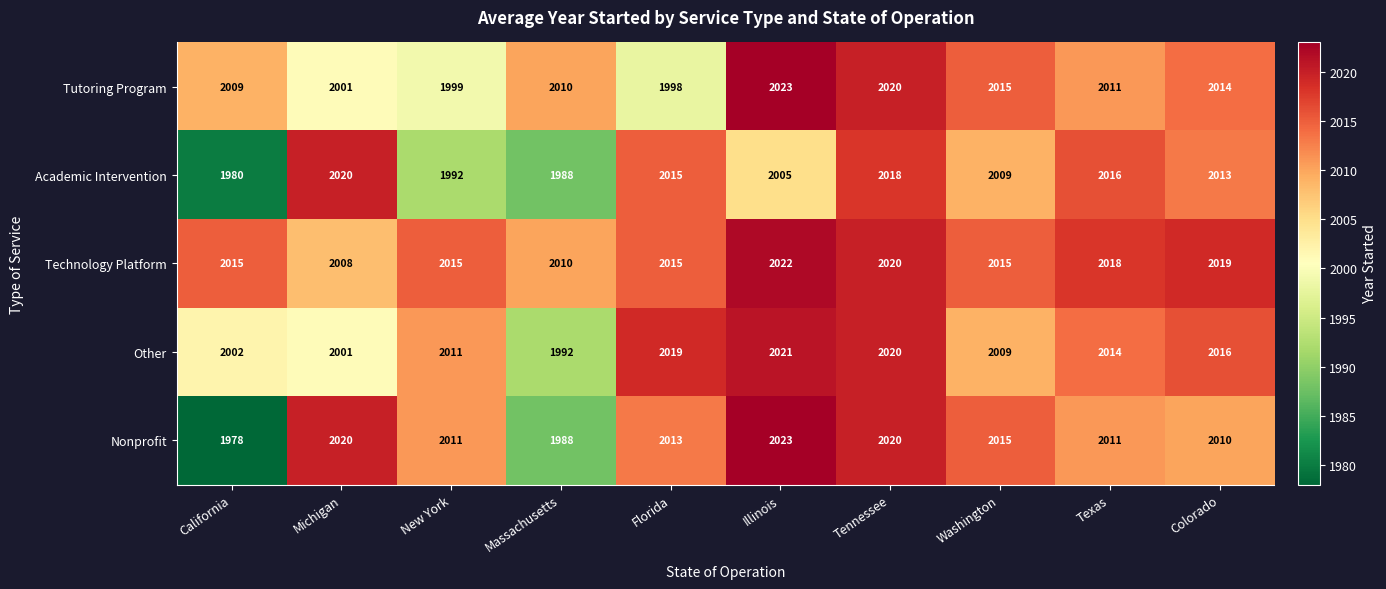

What is the difference between the second highest and minimum values in the Other series?

28